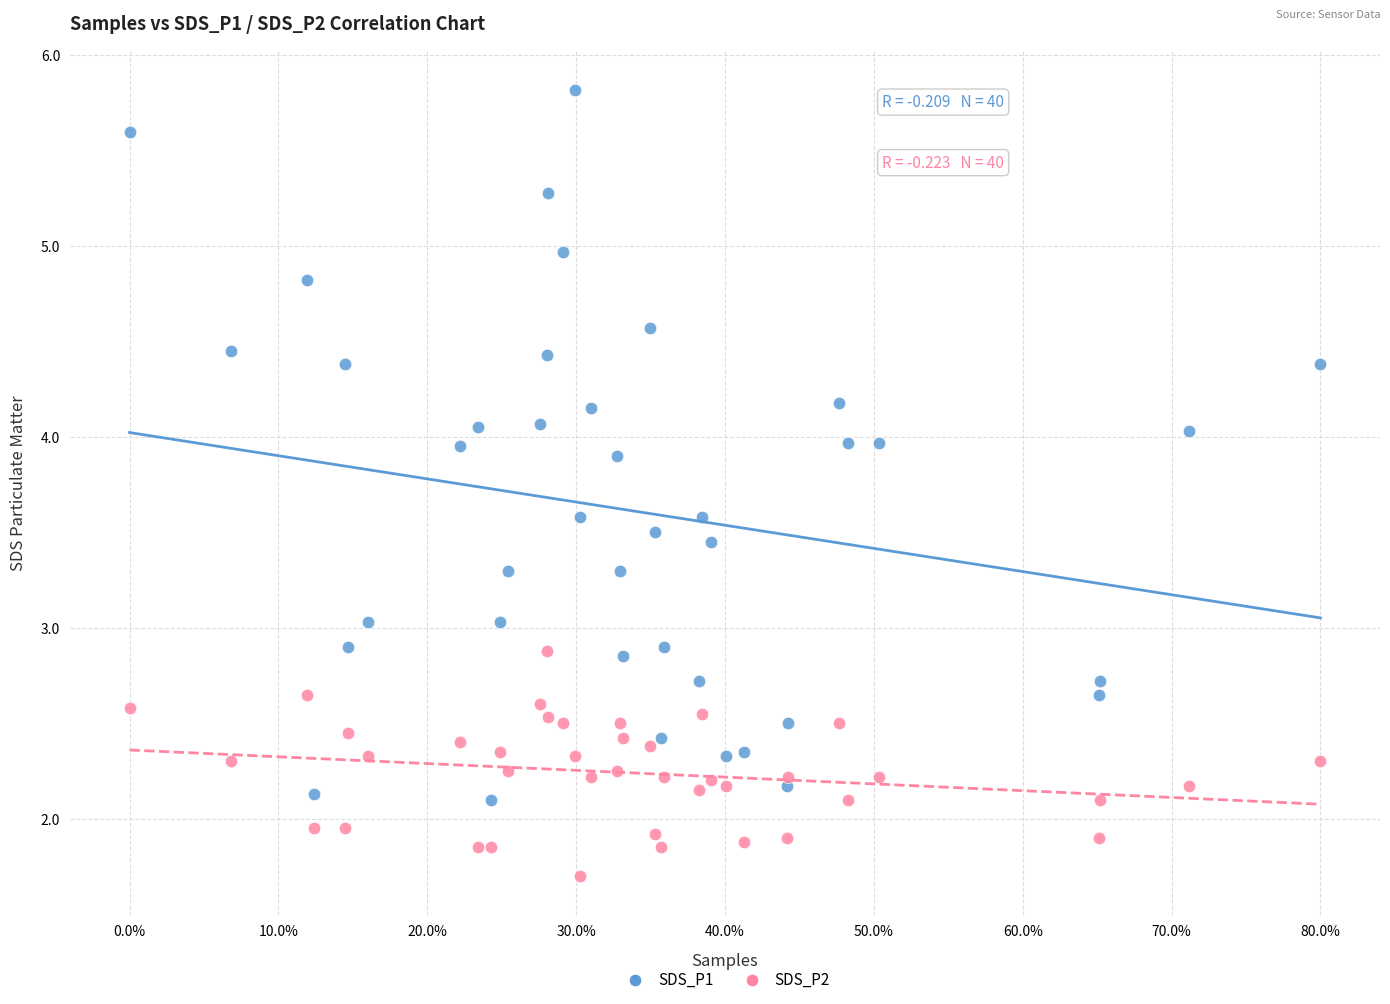

Which series has the widest spread of Y values?

SDS_P1